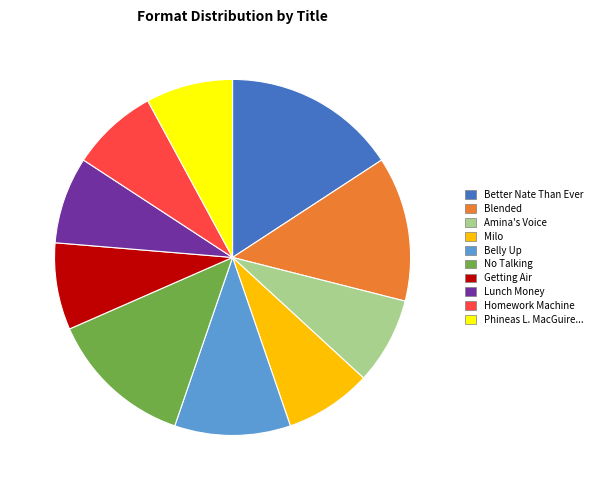

Is there a majority slice in this chart?

No